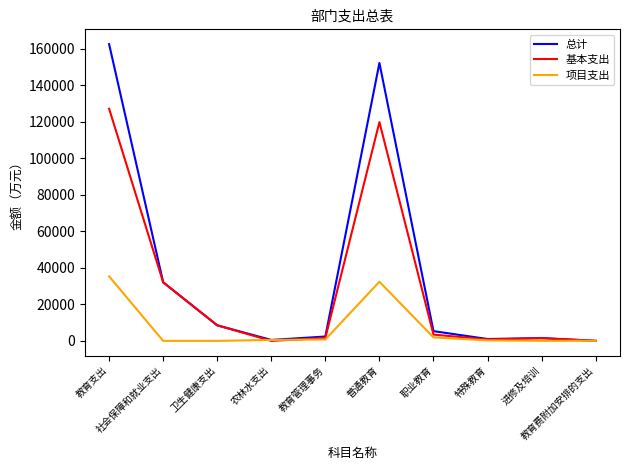

Which series has the largest range (max minus min)?

总计